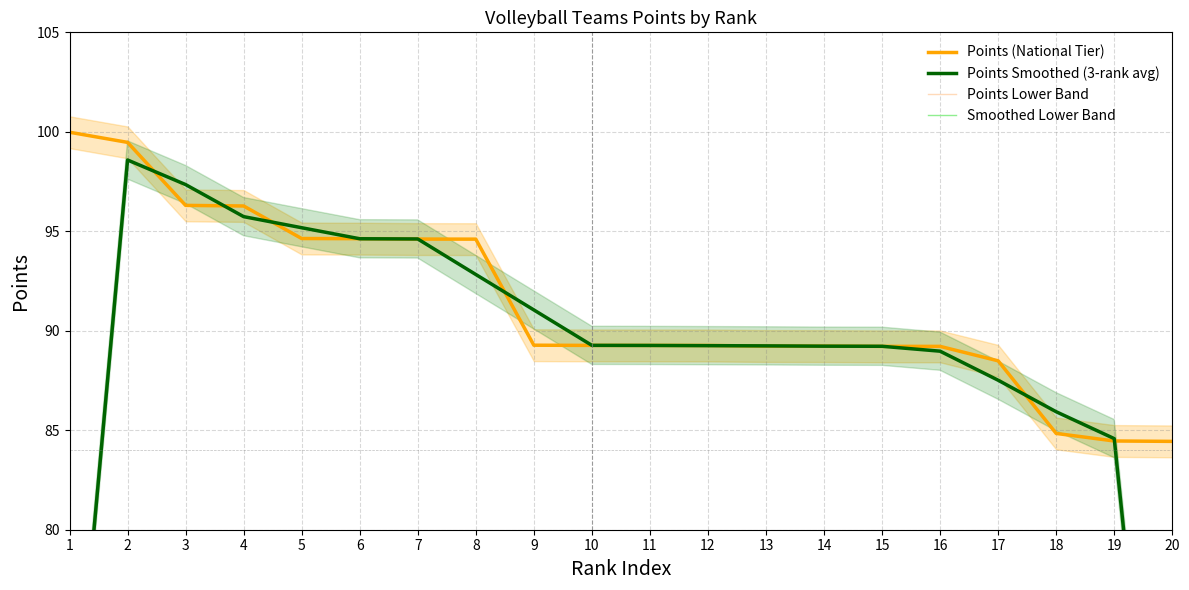

Reading left to right, transcribe all the data shown in this chart.

Points (National Tier): 100.0	99.5	96.3	96.3	94.6	94.6	94.6	94.6	89.3	89.3	89.3	89.3	89.2	89.2	89.2	89.2	88.5	84.8	84.5	84.4
Points Smoothed (3-rank avg): 66.5	98.6	97.3	95.7	95.2	94.6	94.6	92.8	91.0	89.3	89.3	89.3	89.2	89.2	89.2	89.0	87.5	85.9	84.6	56.3
Points Lower Band: 3.0	3.0	2.9	2.9	2.8	2.8	2.8	2.8	2.7	2.7	2.7	2.7	2.7	2.7	2.7	2.7	2.7	2.5	2.5	2.5
Smoothed Lower Band: 2.0	3.0	2.9	2.9	2.9	2.8	2.8	2.8	2.7	2.7	2.7	2.7	2.7	2.7	2.7	2.7	2.6	2.6	2.5	1.7